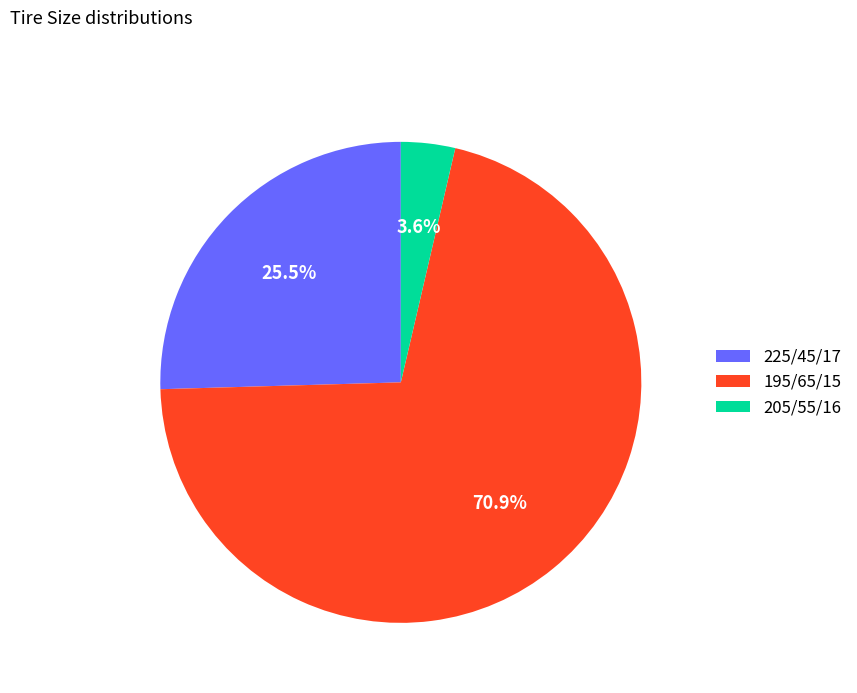

What is the ratio of the value at 225/45/17 to the value at 195/65/15?

0.4